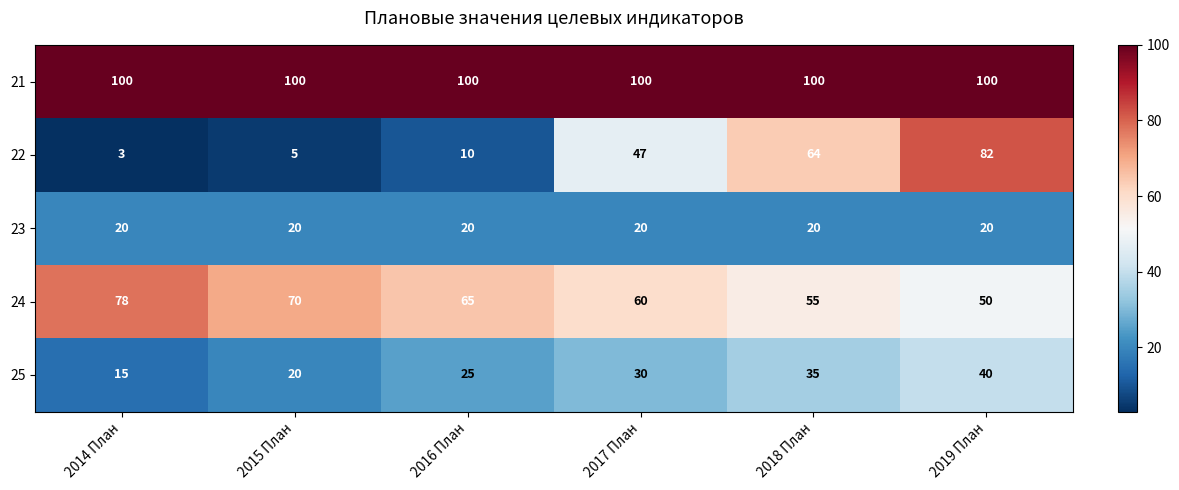

True or false: 21 has a value of 67 at 2019 План.

False